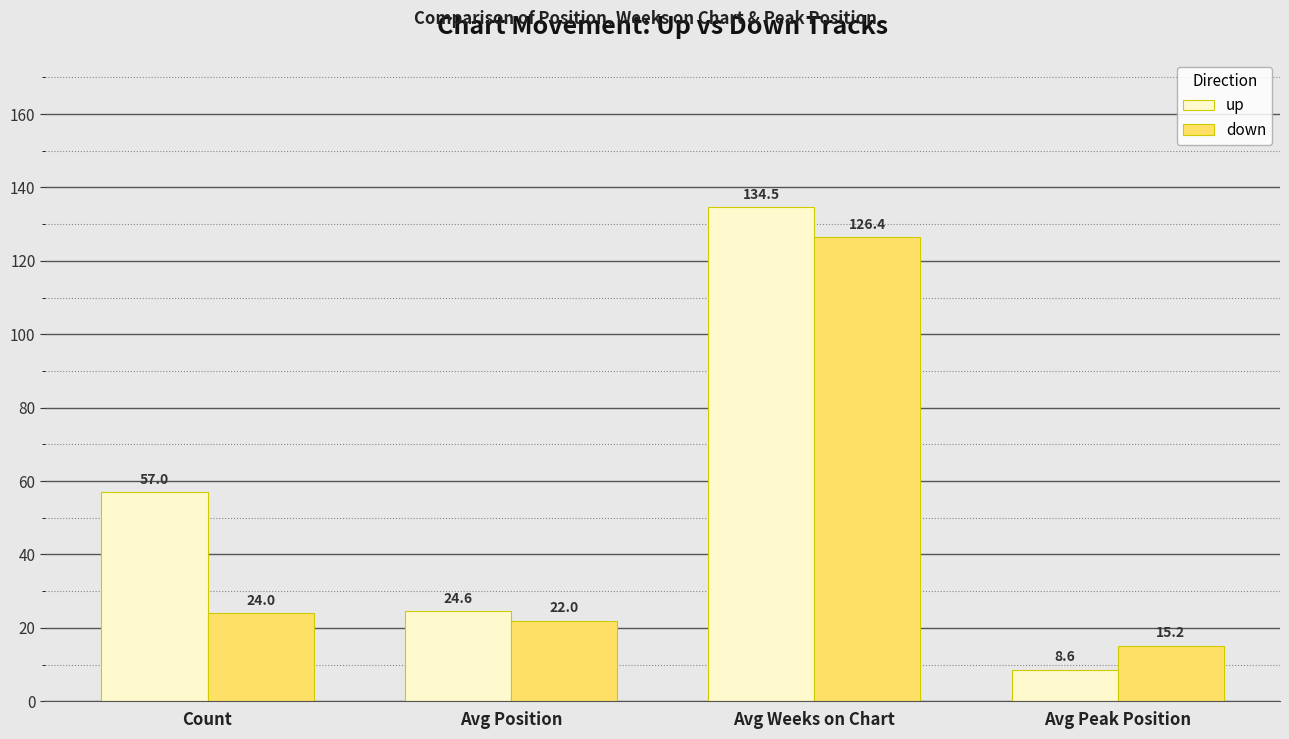

What is the sum of all down values?

187.5